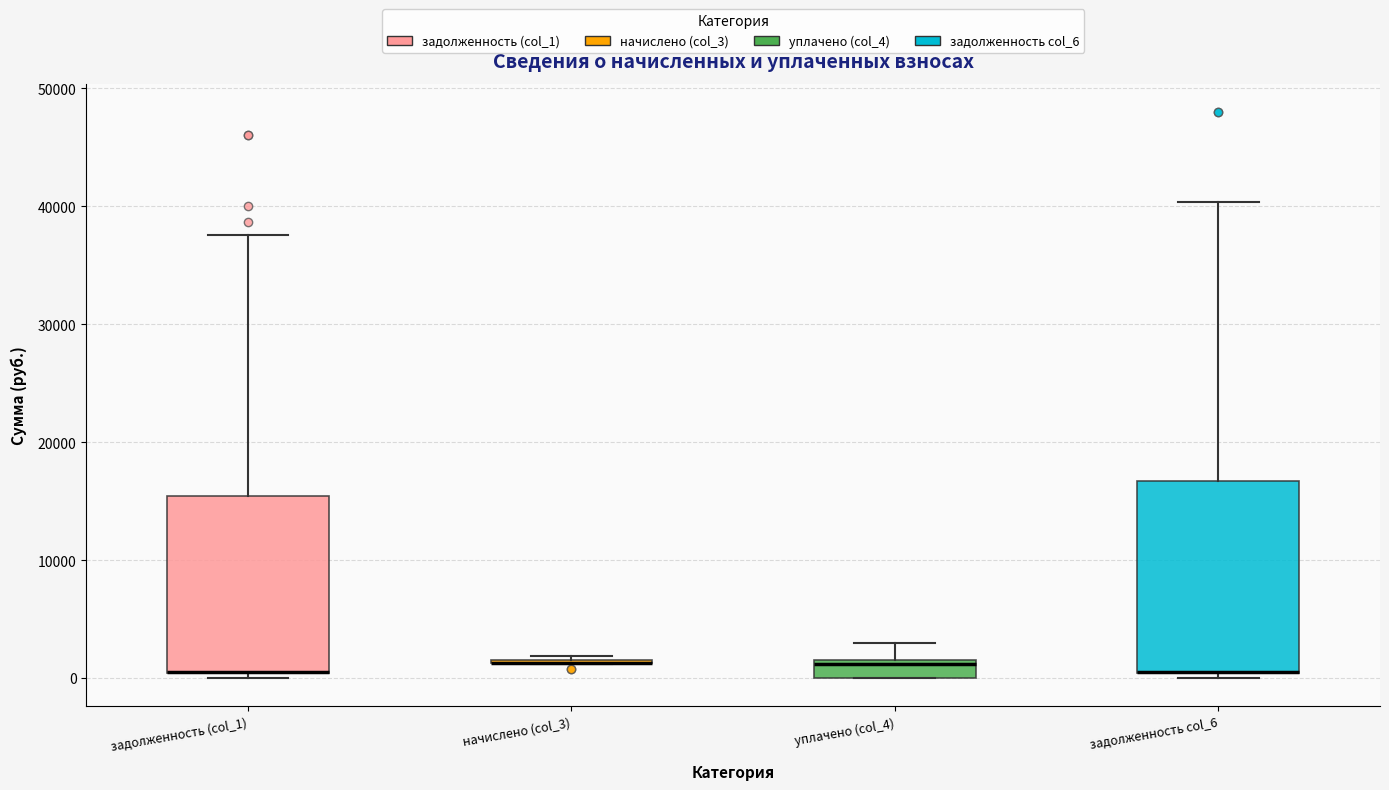

Reading left to right, transcribe this box plot: for each box, give where its median line is, the range the box spans, and where its two whiskers end, as read against the y-axis. The values are not printed on the chart, so give them approximately, as read against the axis.

задолженность (col_1): median 1000 (drawn on the box's lower edge), box 0 to 15000, whiskers 0 (just below the box's lower edge) to 38000
начислено (col_3): box collapsed to a line at 1000, whiskers 1000 to 2000
уплачено (col_4): median 1000, box 0 to 2000, whiskers 0 to 3000
задолженность col_6: median 1000 (drawn on the box's lower edge), box 0 to 17000, whiskers 0 (just below the box's lower edge) to 40000